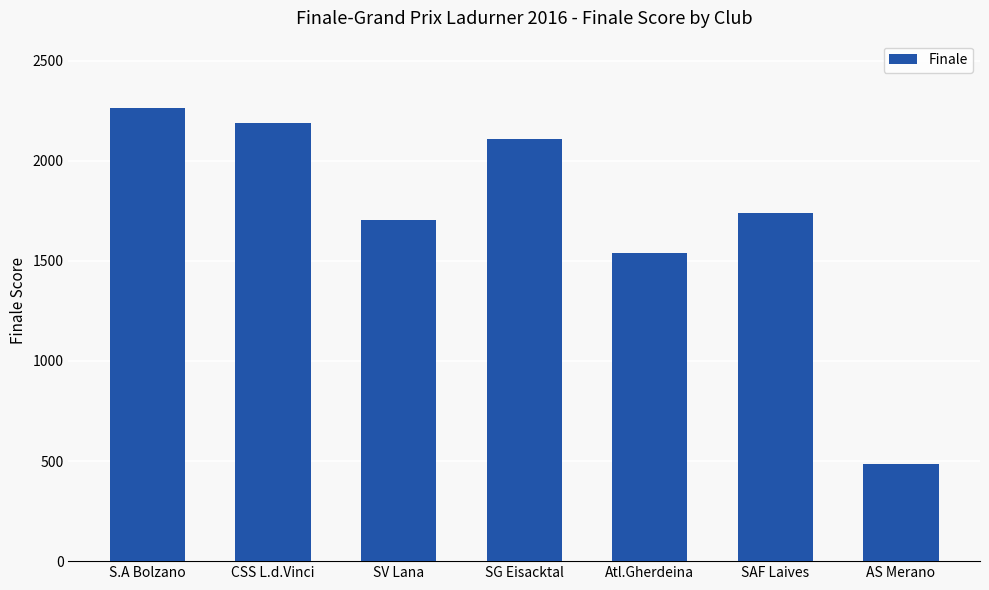

How many series are shown in this chart?

1